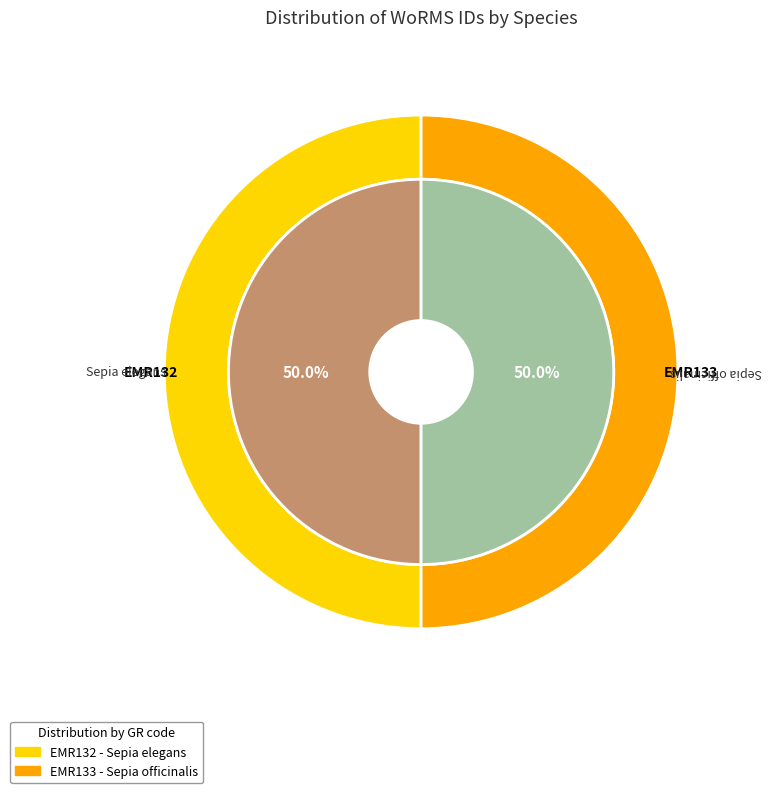

How many slices are in this pie chart?

2